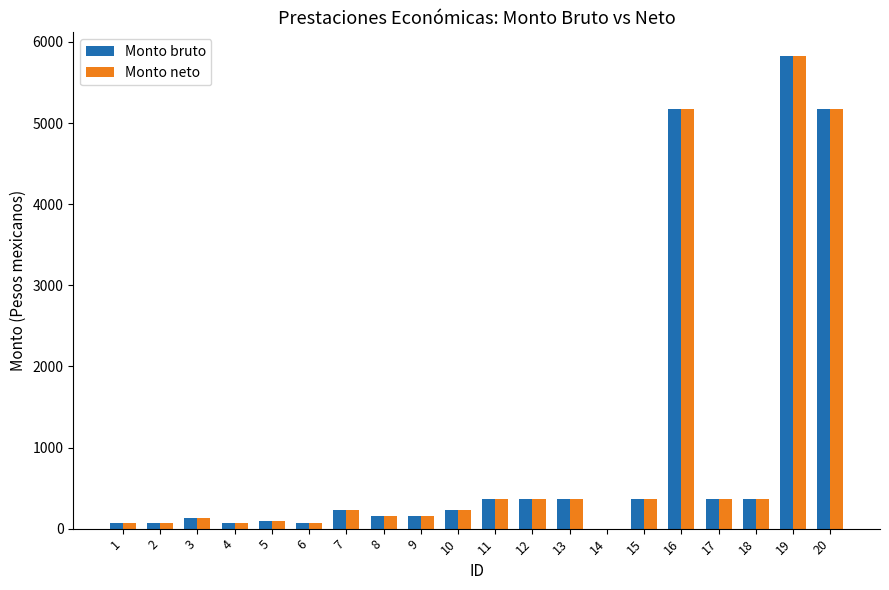

What is the maximum value for Monto bruto?

5827.4